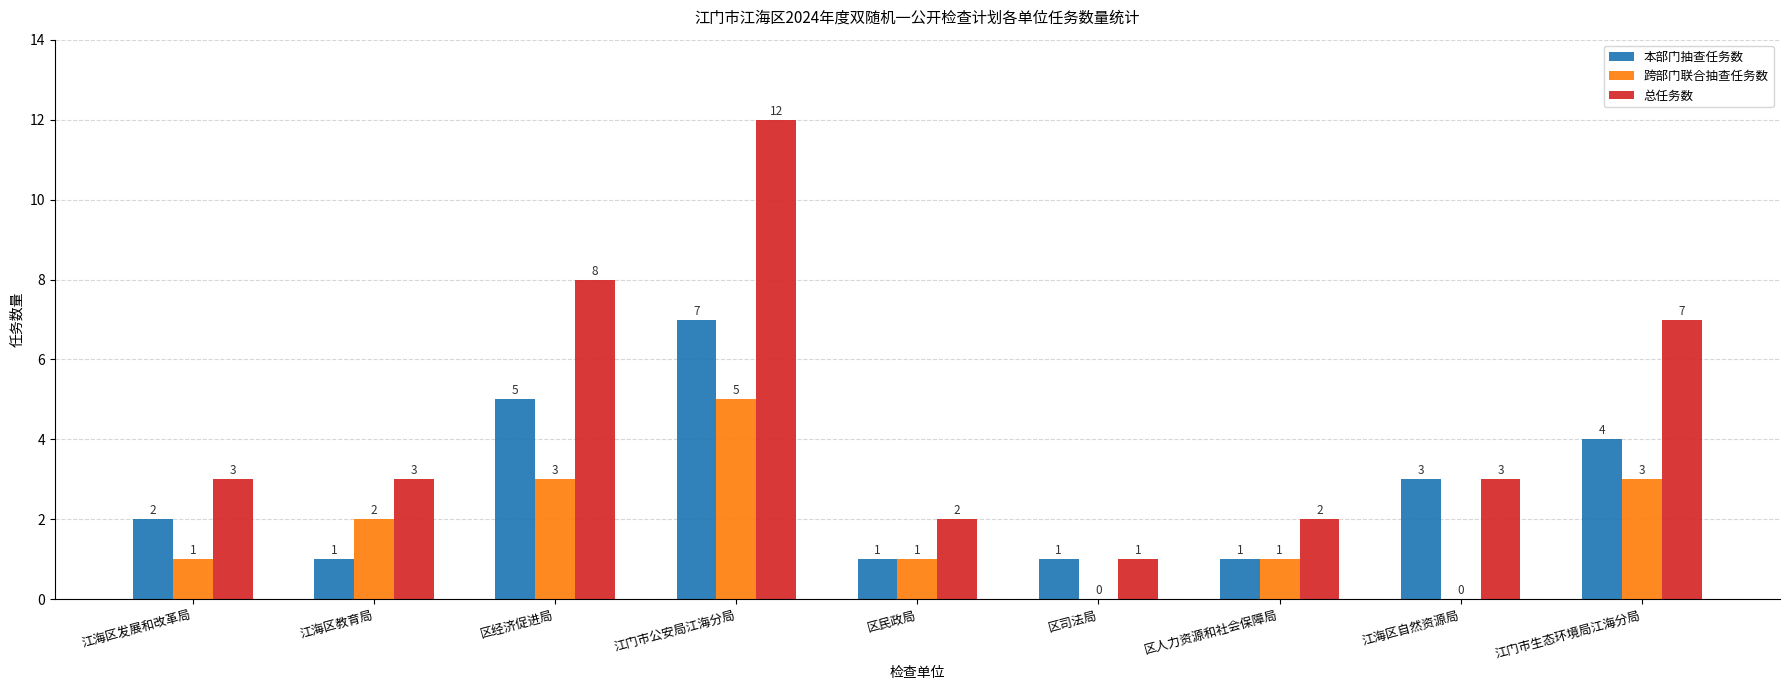

Are the bars horizontal?

No